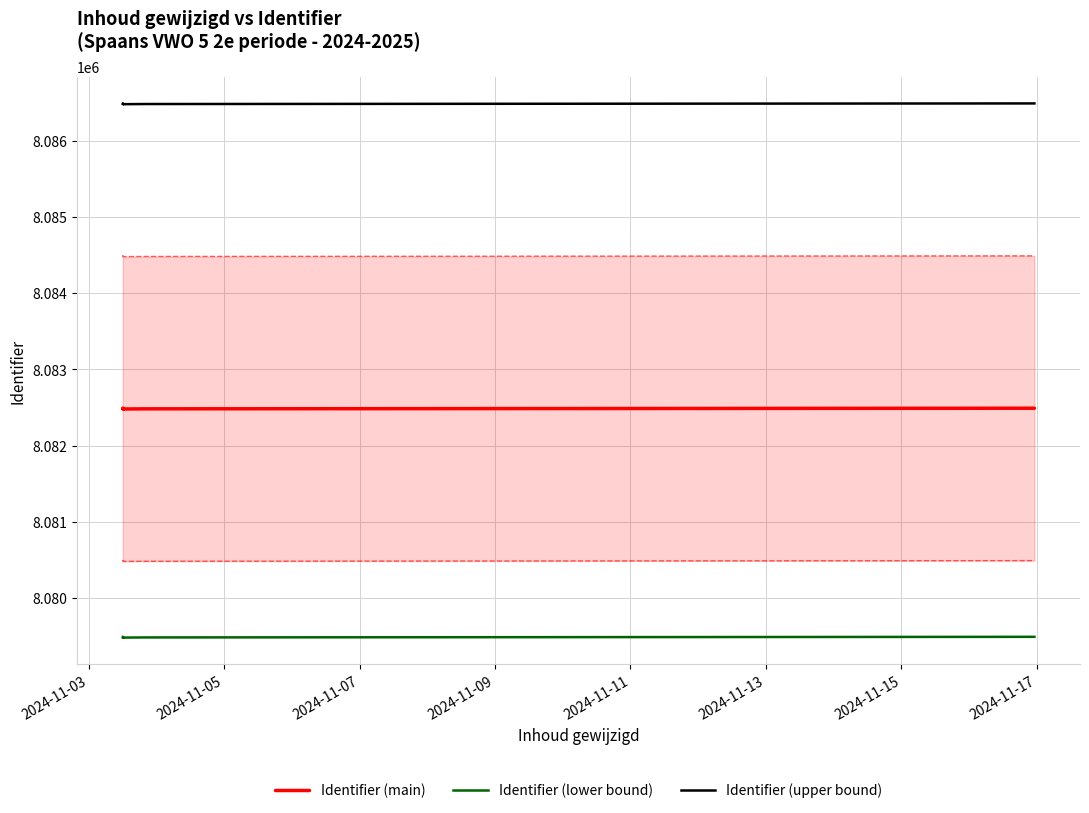

How many lines are shown in the chart?

3